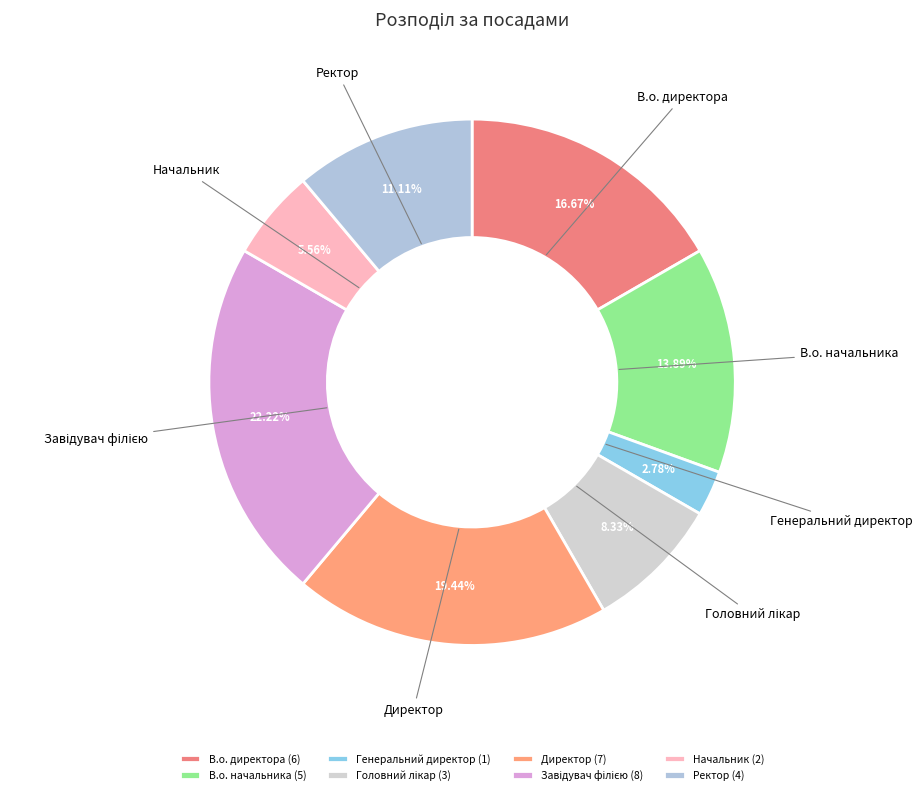

Does В.о. директора account for over 50% of the chart?

No